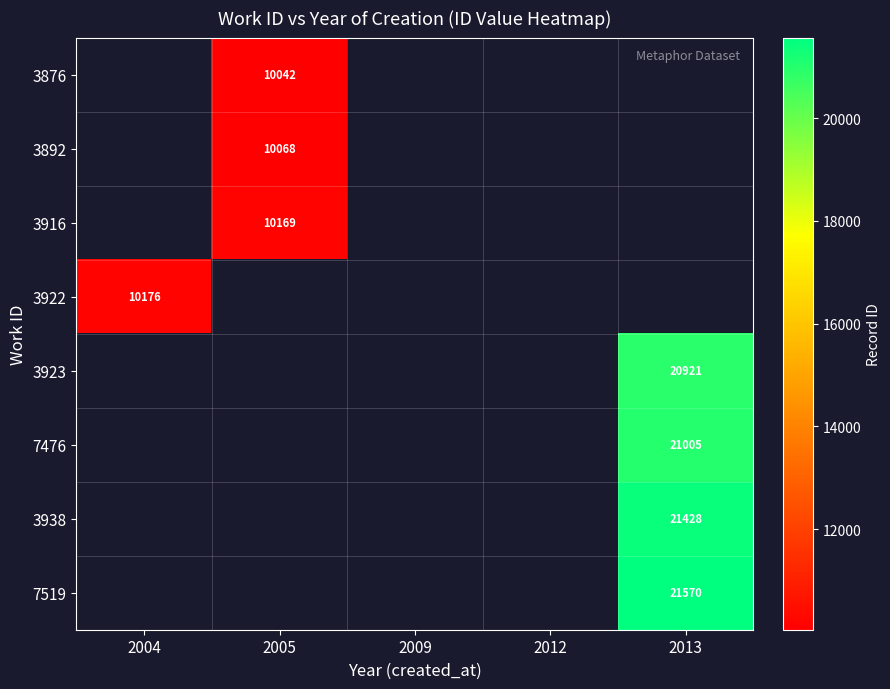

The 3916 series shows 17724 at 2005. True or false?

False